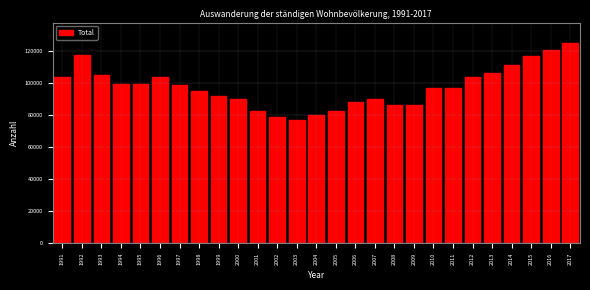

What is the value of the 23rd bar from the left?

106196